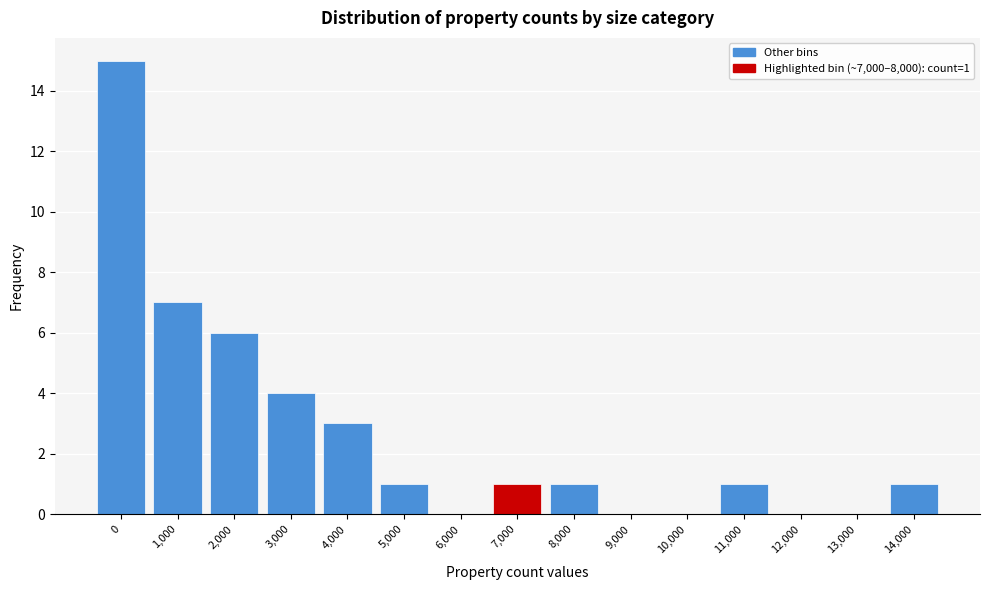

Reading left to right, what are all the values shown in this chart?

0=15	1,000=7	2,000=6	3,000=4	4,000=3	5,000=1	6,000=0	7,000=1	8,000=1	9,000=0	10,000=0	11,000=1	12,000=0	13,000=0	14,000=1